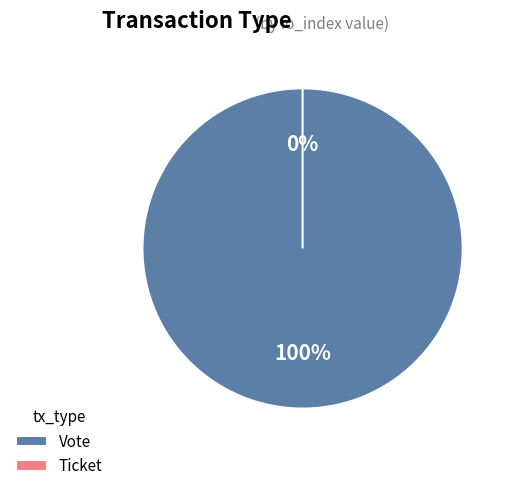

Rank the categories by value from lowest to highest.

Ticket, Vote